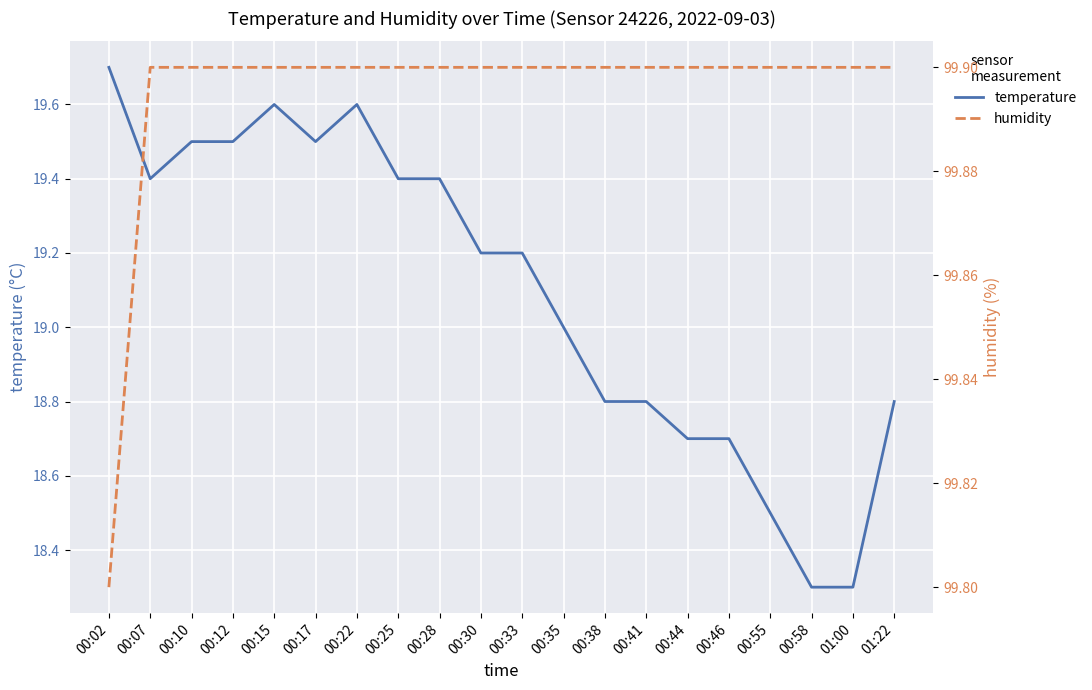

What is the maximum value for temperature?

19.7